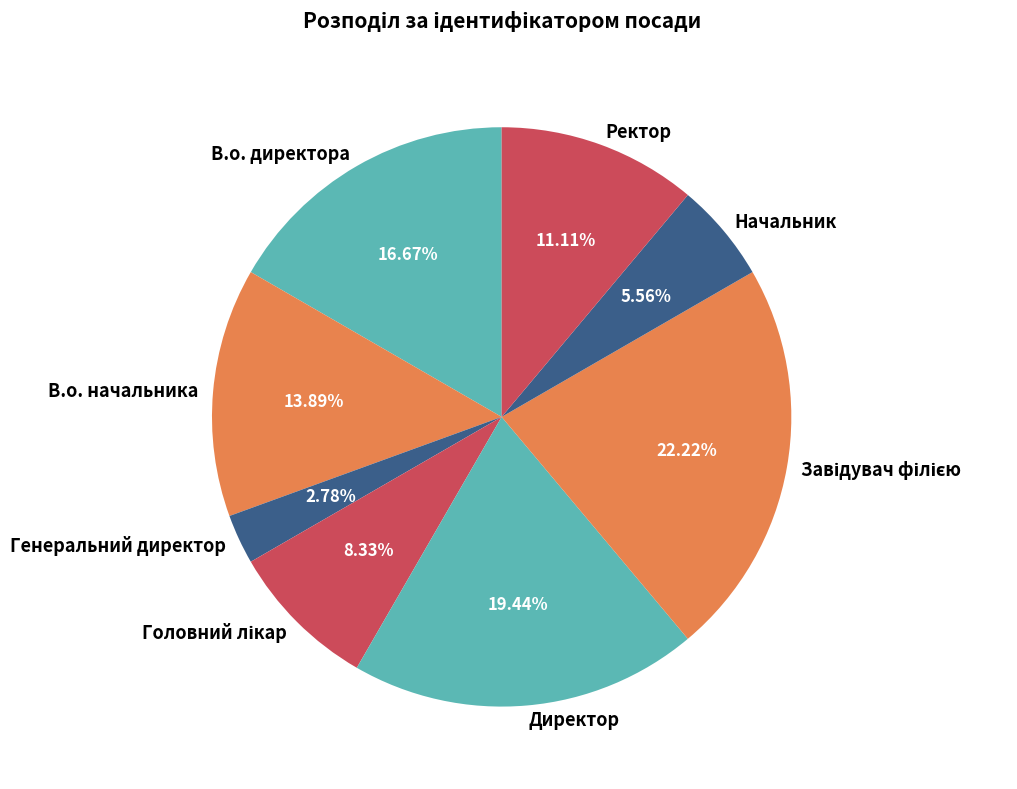

Is Начальник the majority of the pie?

No